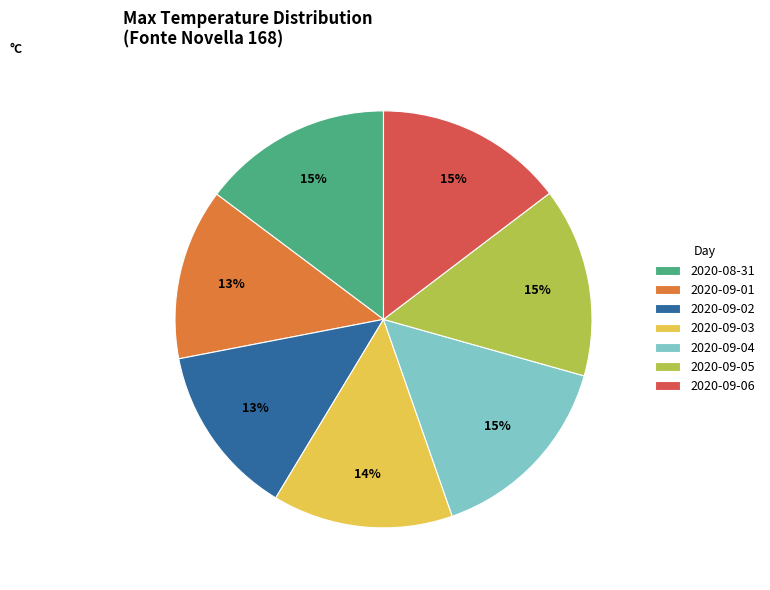

True or false: 2020-09-04 accounts for 8% of the total.

False